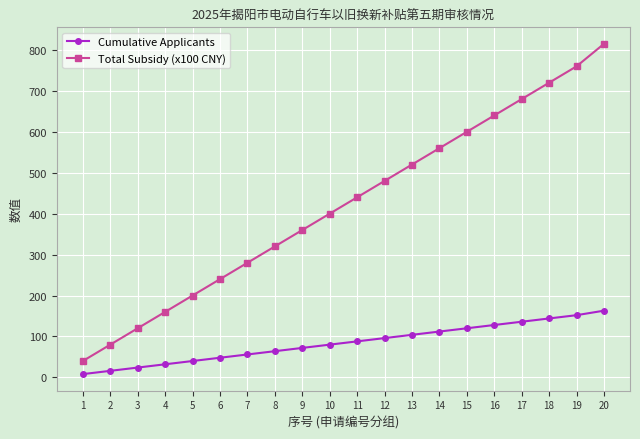

List the series in order of their peak value, lowest first.

Cumulative Applicants, Total Subsidy (x100 CNY)